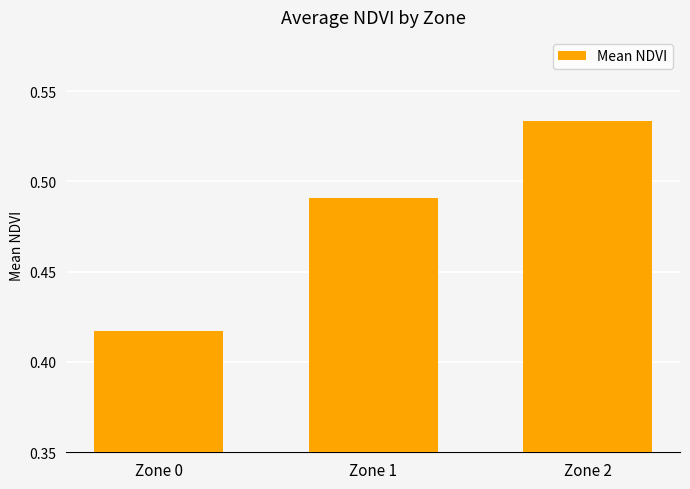

At which label is the value closest to 0?

Zone 0